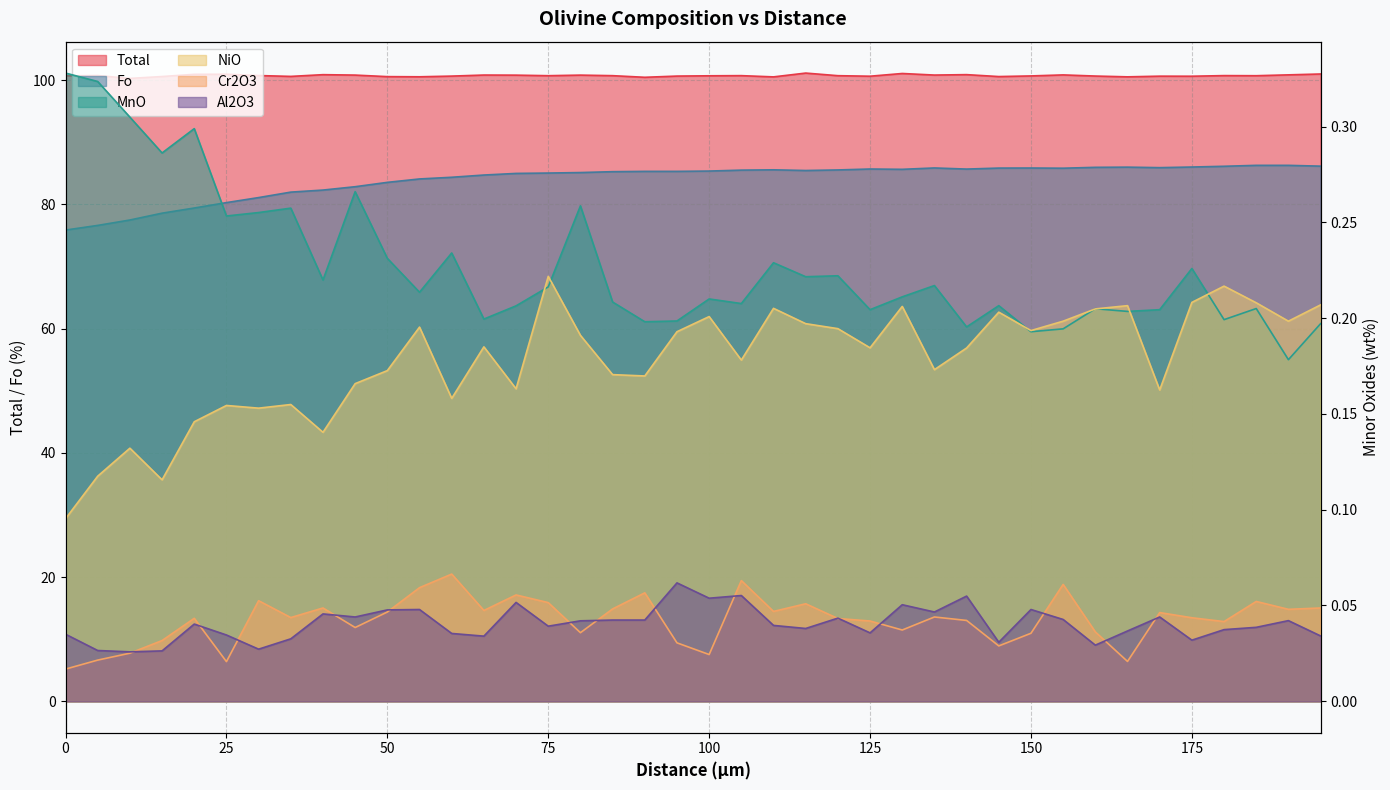

Rank the series by their maximum value, from highest to lowest.

Total, Fo, MnO, NiO, Cr2O3, Al2O3